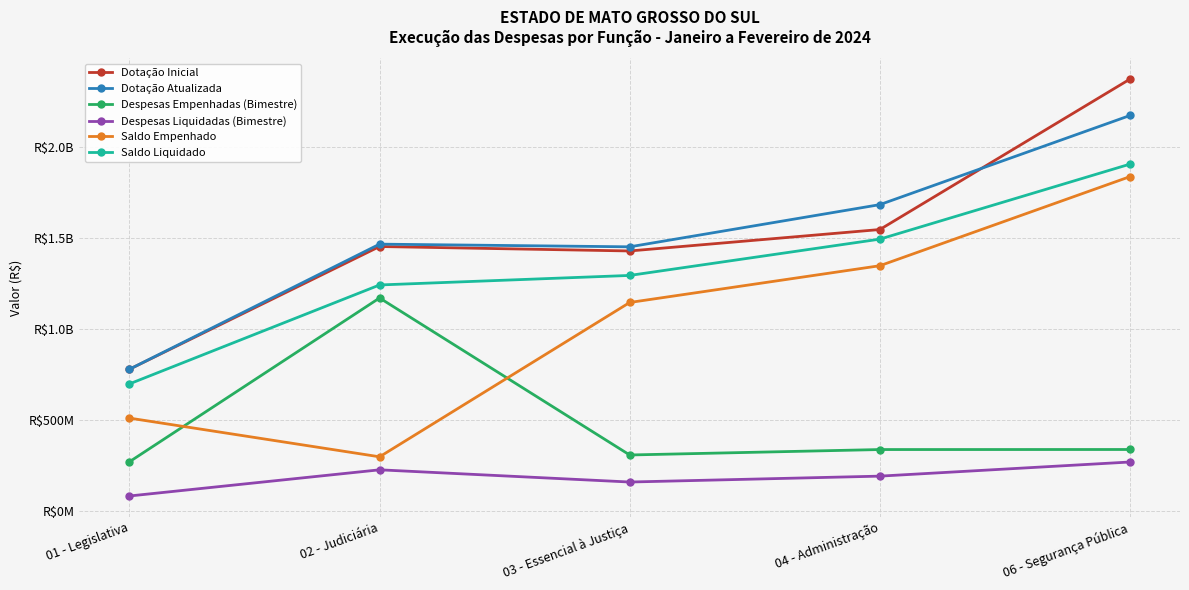

The Despesas Liquidadas (Bimestre) series shows 130647635.9 at 06 - Segurança Pública. True or false?

False